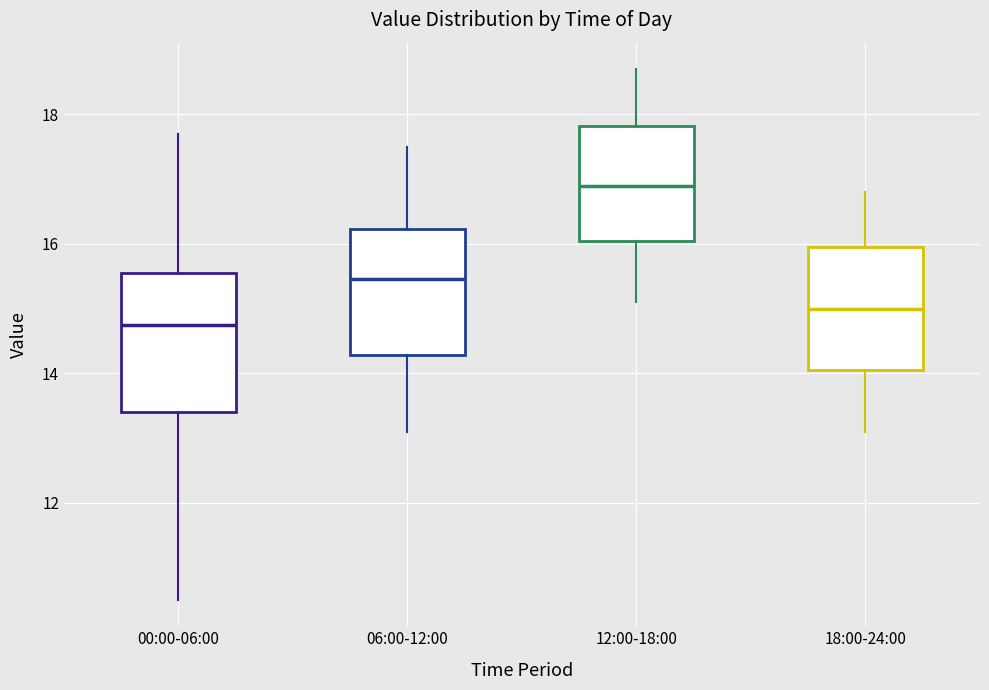

Reading left to right, transcribe this box plot: for each box, give where its median line is, the range the box spans, and where its two whiskers end, as read against the y-axis. The values are not printed on the chart, so give them approximately, as read against the axis.

00:00-06:00: median 14.8, box 13.4 to 15.6, whiskers 10.6 to 17.8
06:00-12:00: median 15.4, box 14.2 to 16.2, whiskers 13.2 to 17.6
12:00-18:00: median 17.0, box 16.0 to 17.8, whiskers 15.2 to 18.8
18:00-24:00: median 15.0, box 14.0 to 16.0, whiskers 13.2 to 16.8